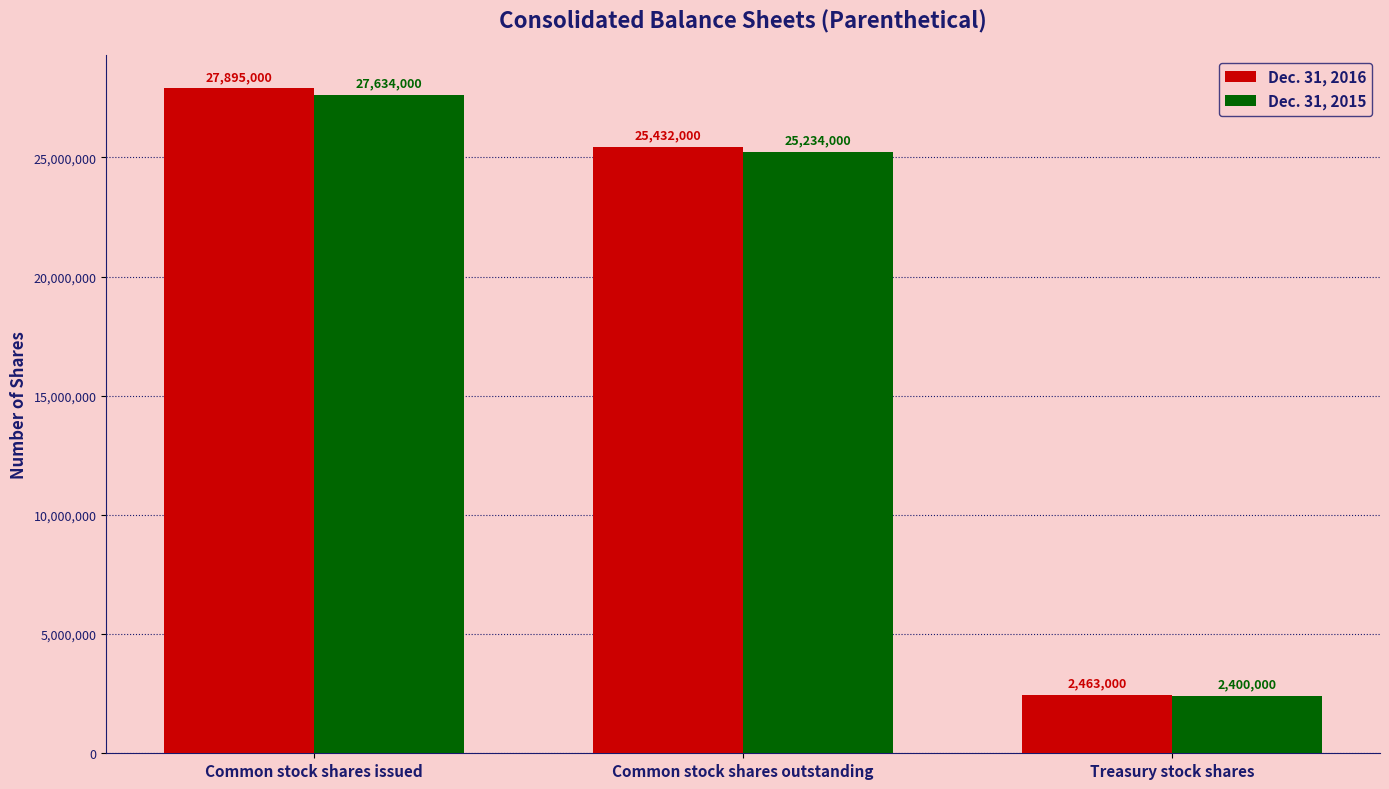

What is the maximum value shown in the chart?

27895000